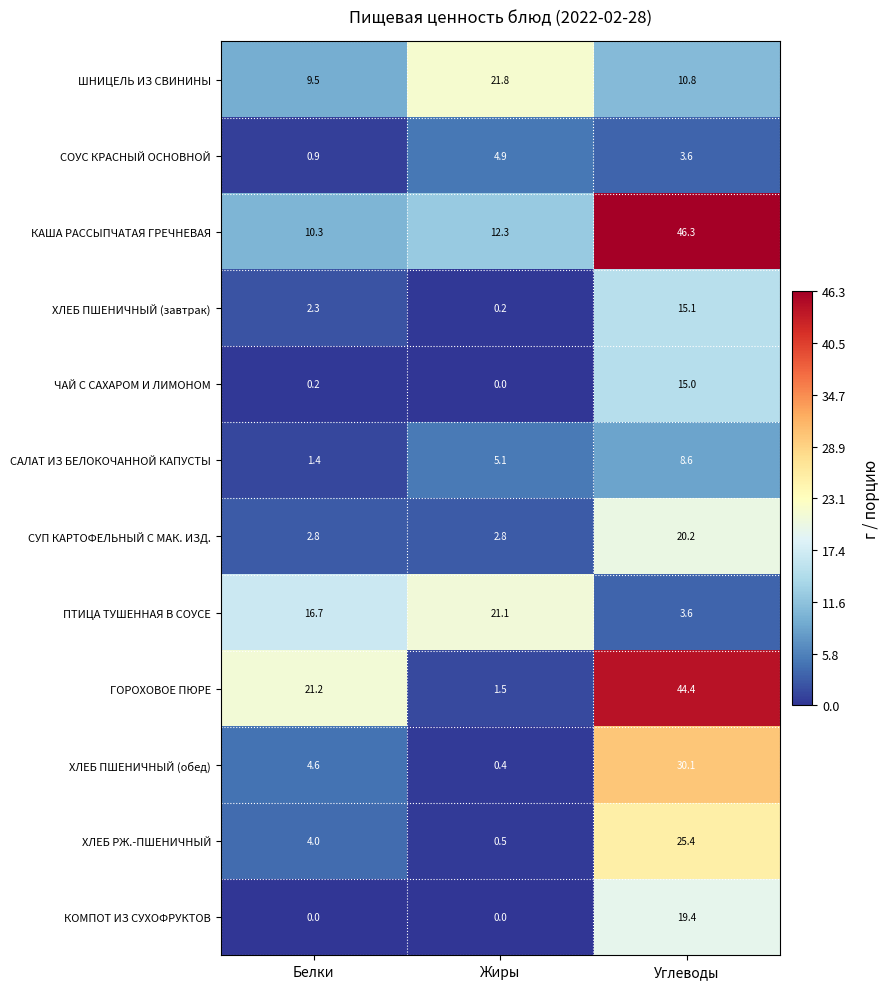

Which series has the largest range (max minus min)?

ГОРОХОВОЕ ПЮРЕ